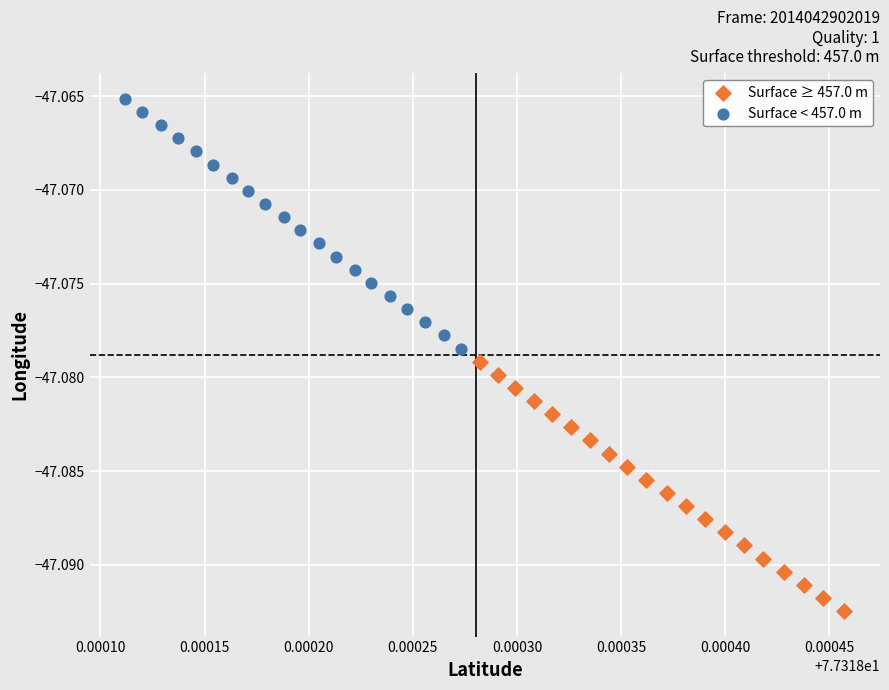

Which series contains the highest Y value?

Surface < 457.0 m